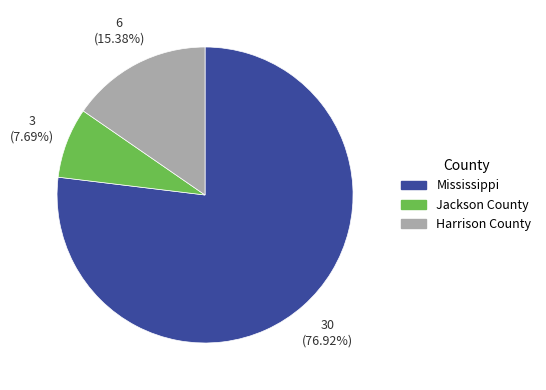

To the nearest percent, what portion does Harrison County represent?

15%